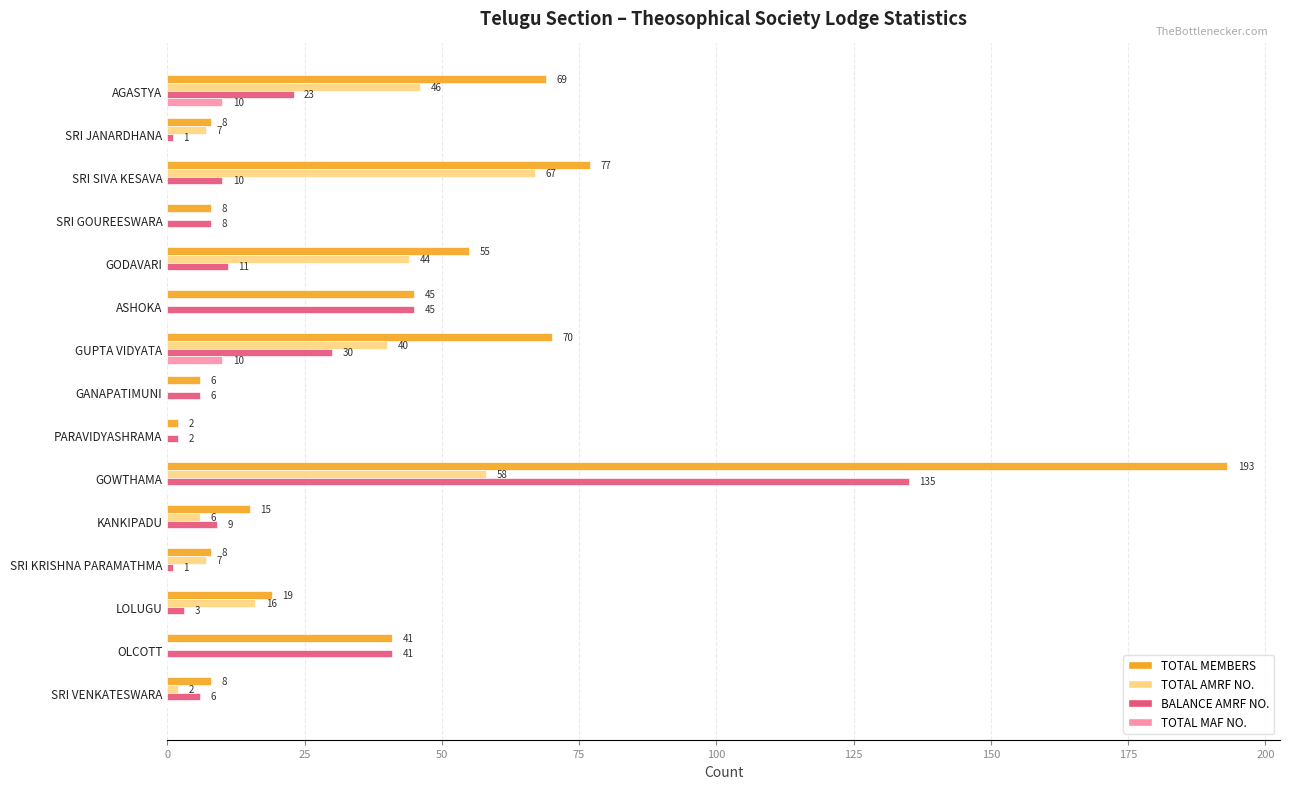

What is the total value across all series at SRI JANARDHANA?

16